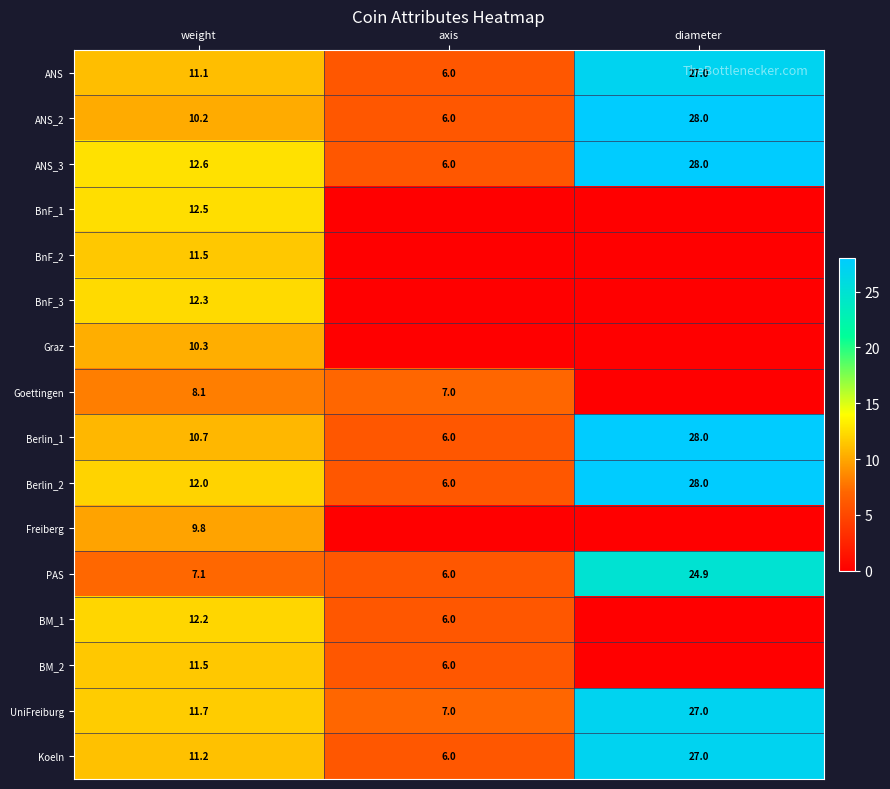

What is the spread (max minus min) of values at weight?

5.5